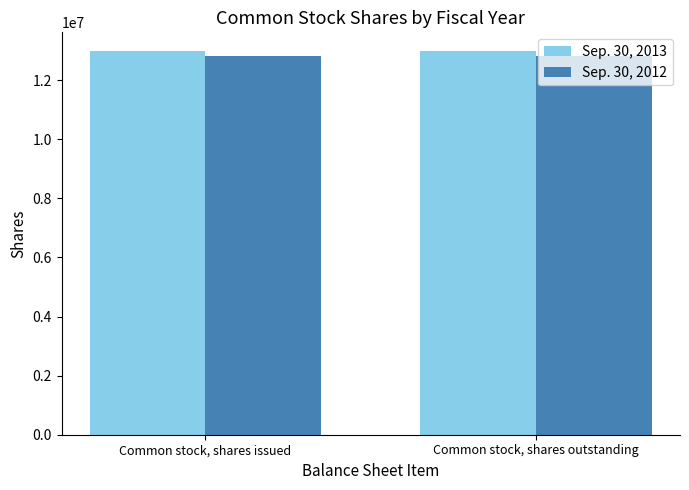

True or false: Sep. 30, 2012 has a value of 20377179 at Common stock, shares issued.

False